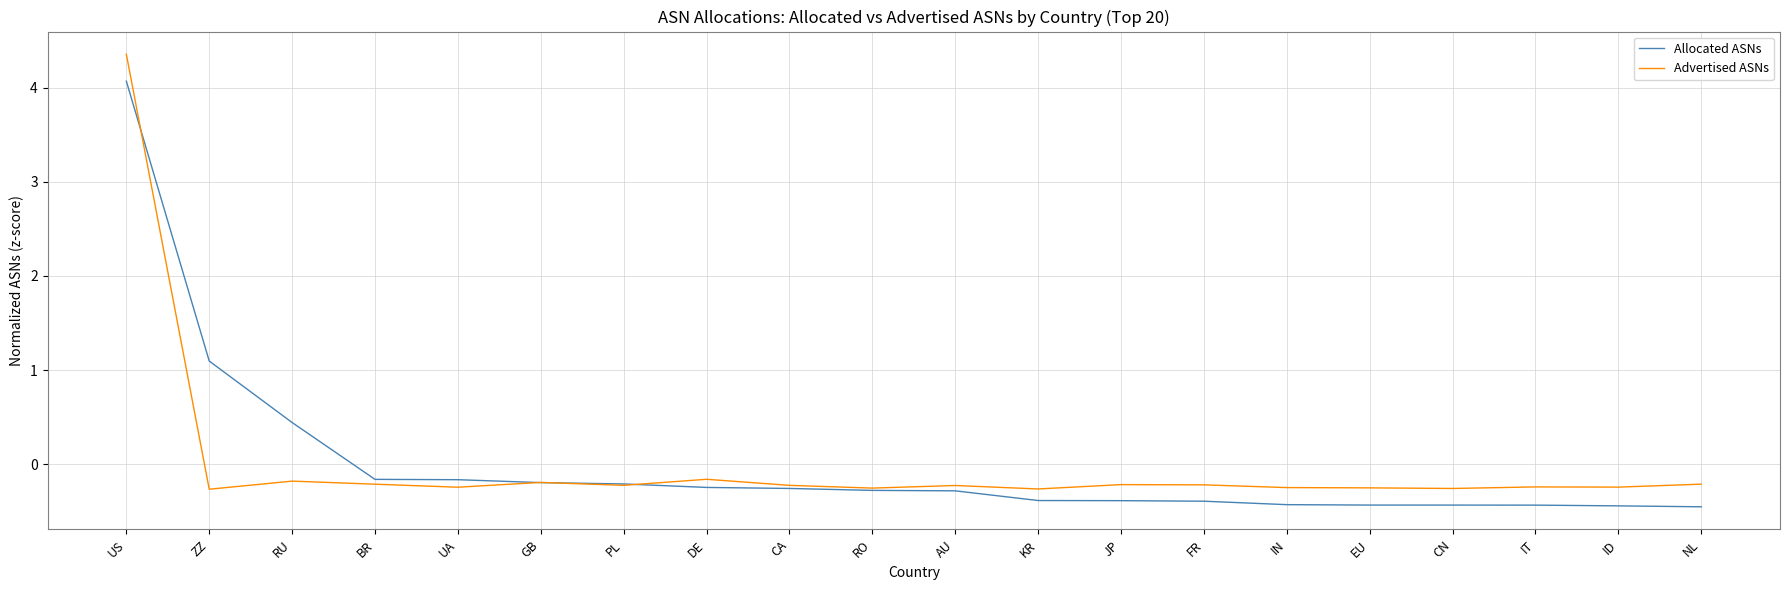

The value of Allocated ASNs at ID is -0.4. True or false?

True